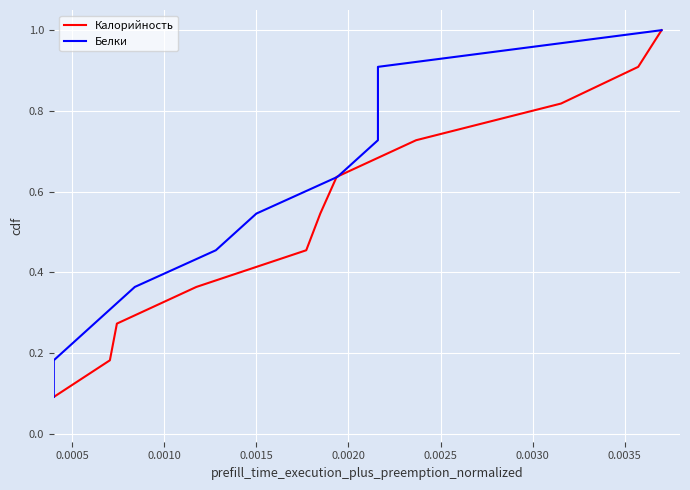

What is the sum of the Белки values at 0.0040 and 9?

1.7